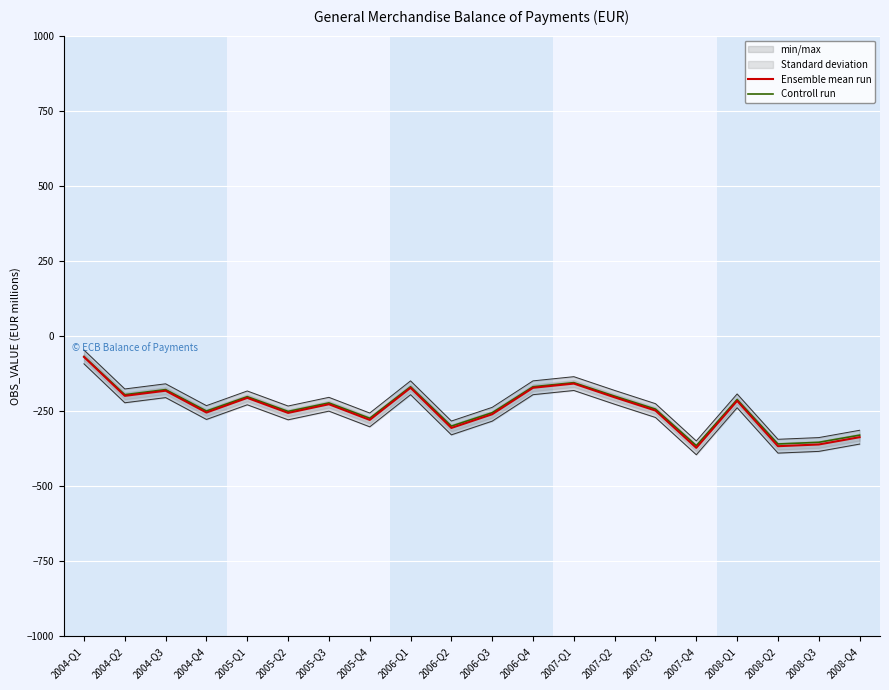

Read the Controll run value at 2007-Q2.

-200.2